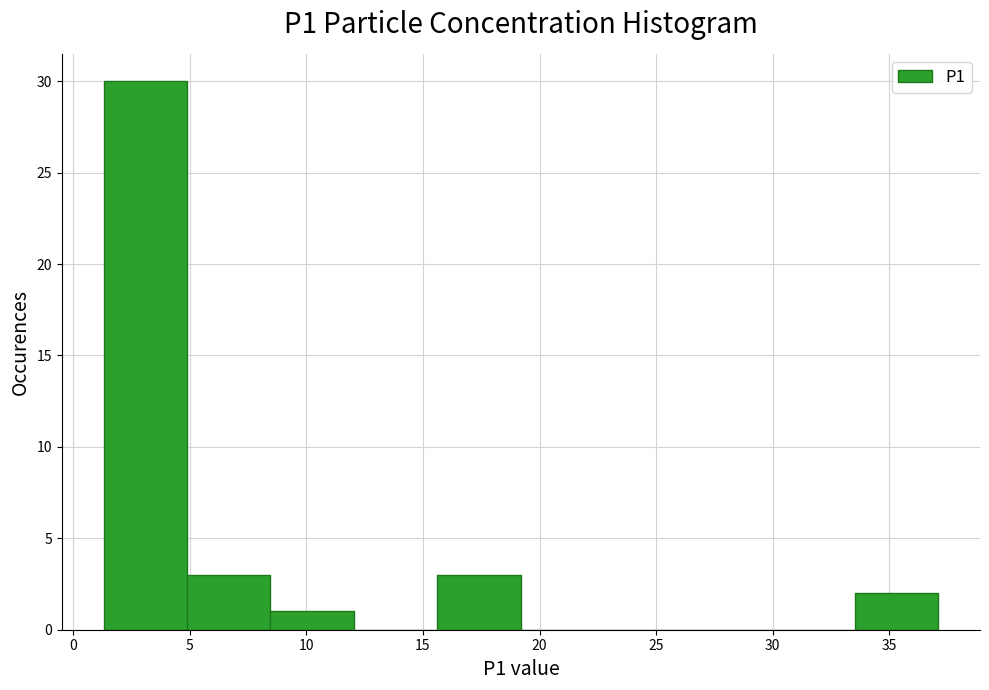

Reading left to right, list every bar in this chart as the range it spans on the x-axis followed by its height. Neither the bar edges nor the heights are printed on the chart, so give them approximately, as read against the axes.

1.5 to 5.0: 30
5.0 to 8.5: 3
8.5 to 12.0: 1
12.0 to 15.5: 0
15.5 to 19.0: 3
19.0 to 23.0: 0
23.0 to 26.5: 0
26.5 to 30.0: 0
30.0 to 33.5: 0
33.5 to 37.0: 2